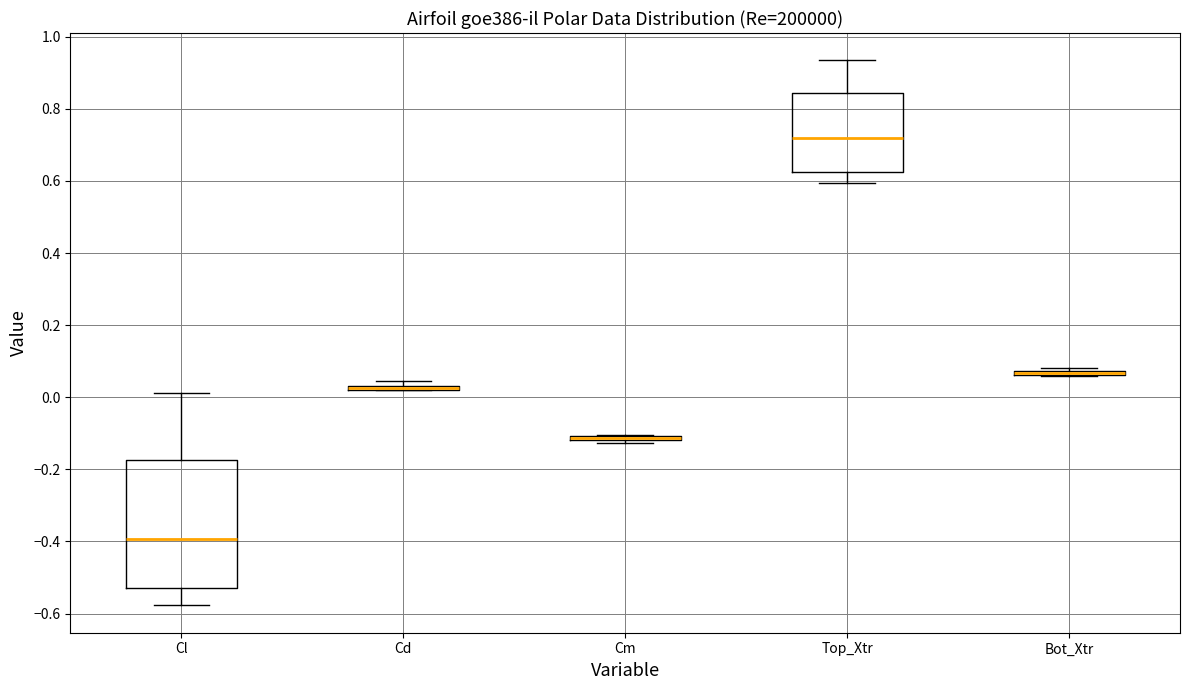

Which box is the tallest, from its lower edge to its upper edge?

Cl